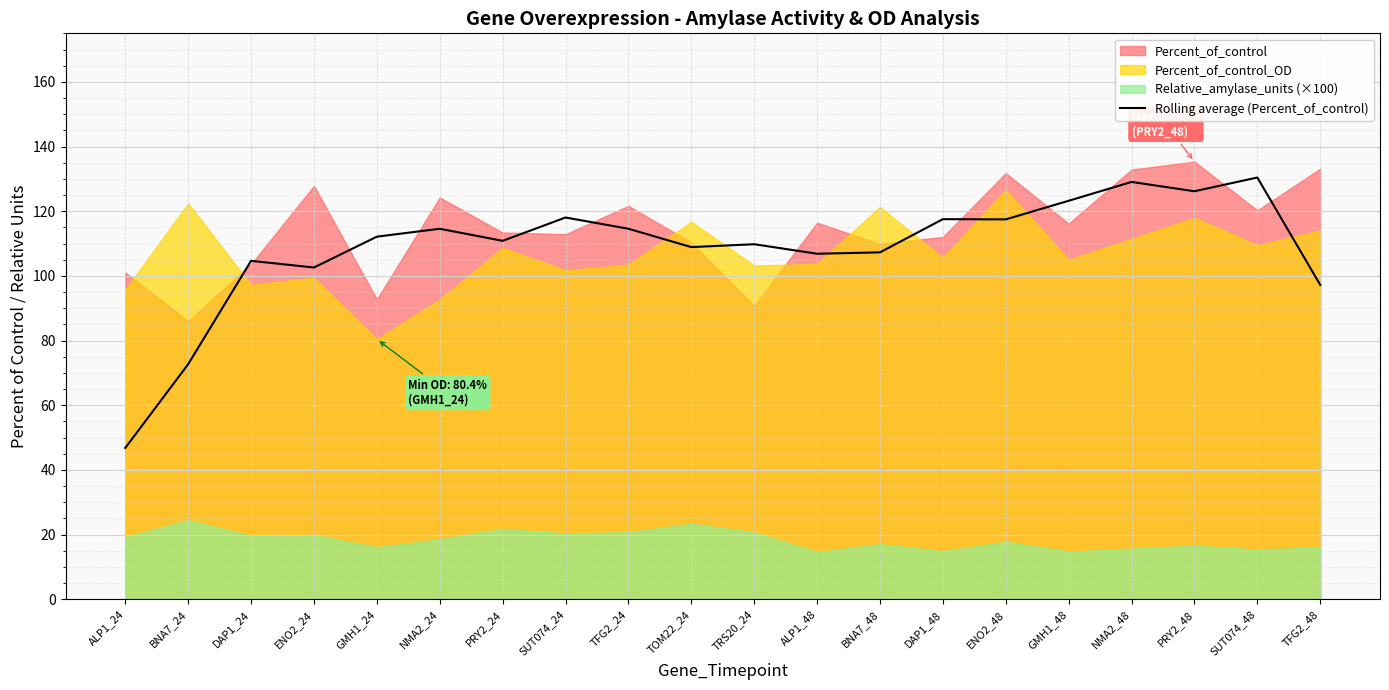

The value of Rolling average (Percent_of_control) at PRY2_48 is 55.0. True or false?

False